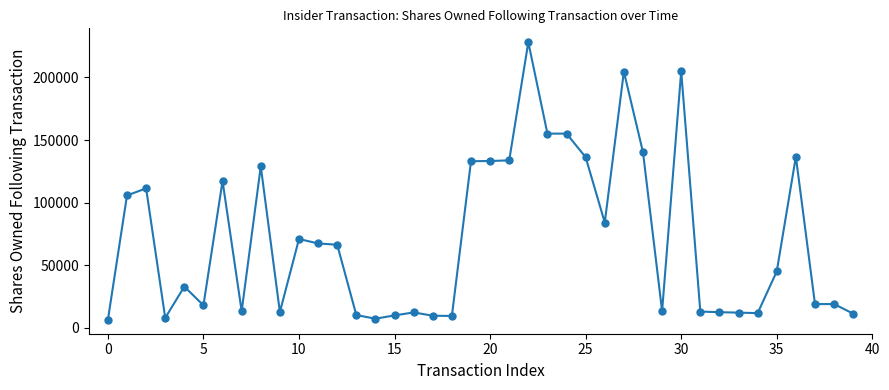

What is the value of the 16th point from the left?

10042